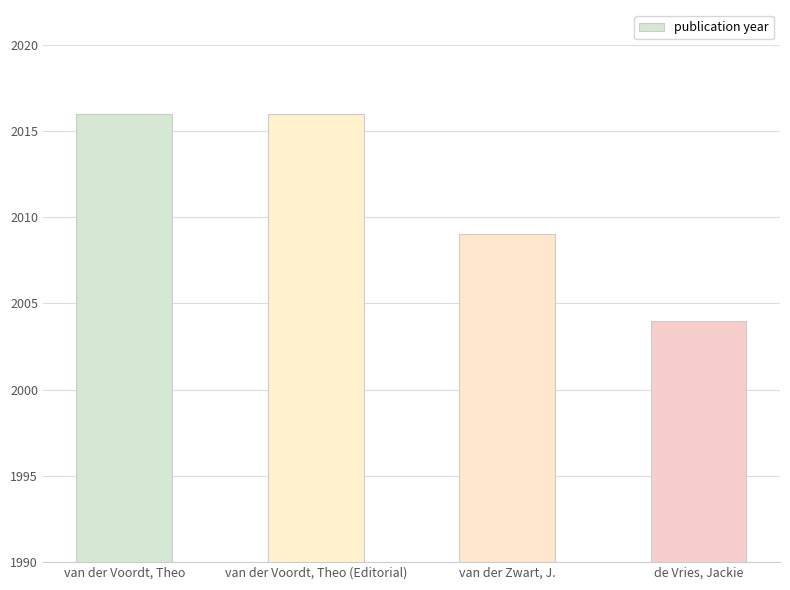

What is the difference between the maximum and minimum values?

12